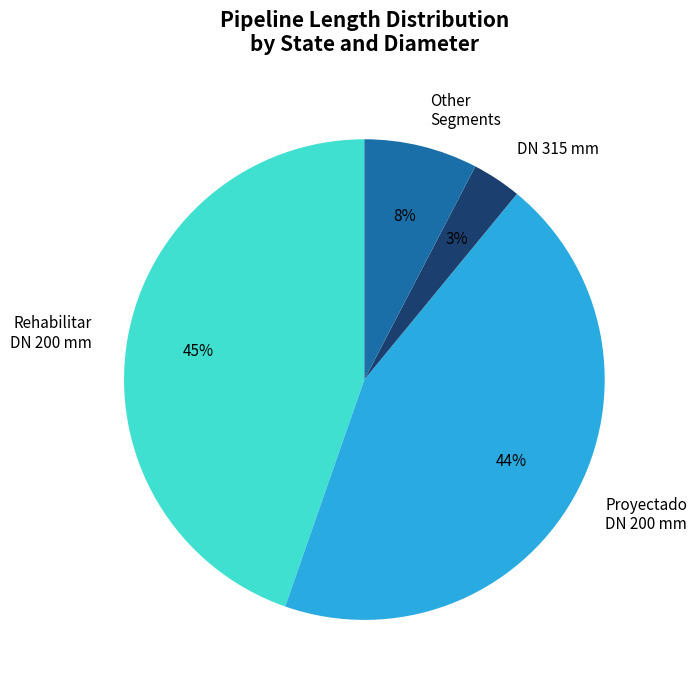

To the nearest percent, what percentage of the pie is DN 315 mm?

3%